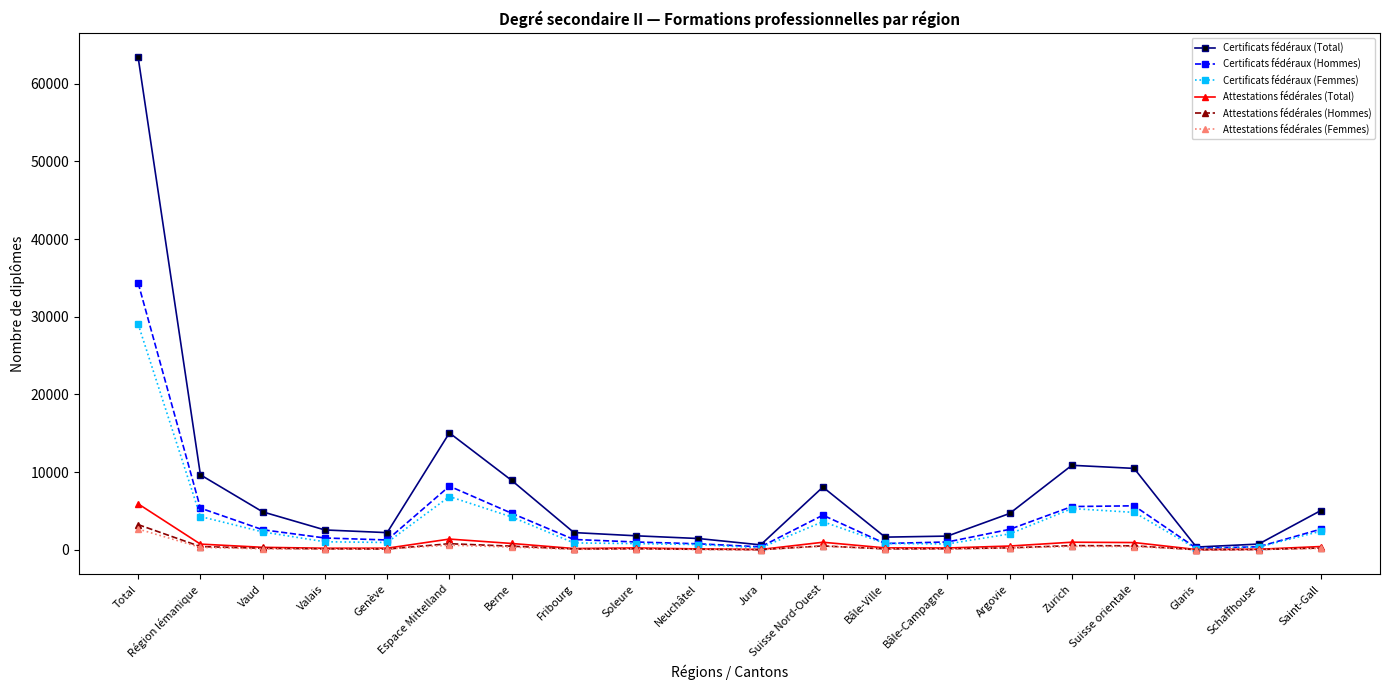

What is the value of the Attestations fédérales (Total) point at the 13th from the left?

249